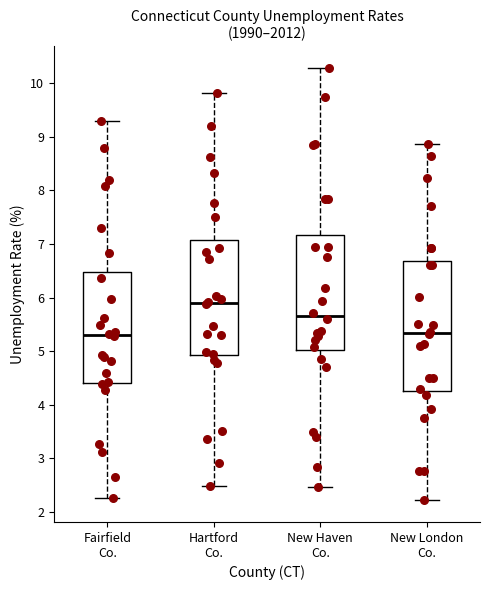

Reading left to right, read every box against the y-axis: the position of its median line, the range the box covers, and the ends of its whiskers. The values are not printed on the chart, so give them approximately, as read against the axis.

Fairfield Co.: median 5.3, box 4.4 to 6.5, whiskers 2.3 to 9.3
Hartford Co.: median 5.9, box 4.9 to 7.1, whiskers 2.5 to 9.8
New Haven Co.: median 5.7, box 5.0 to 7.2, whiskers 2.5 to 10.3
New London Co.: median 5.3, box 4.3 to 6.7, whiskers 2.2 to 8.9